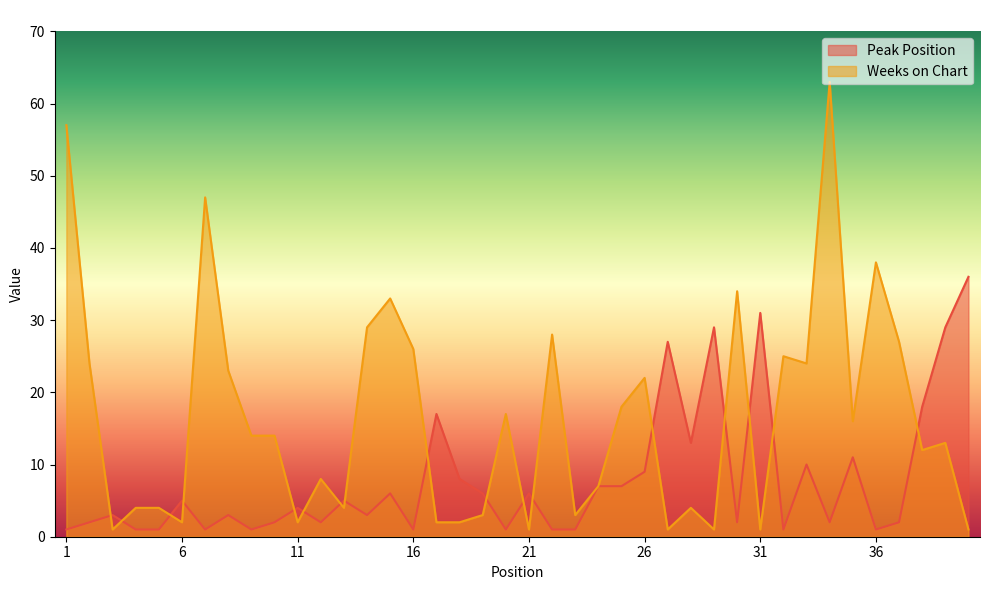

At how many categories does at least one series exceed 36?

4